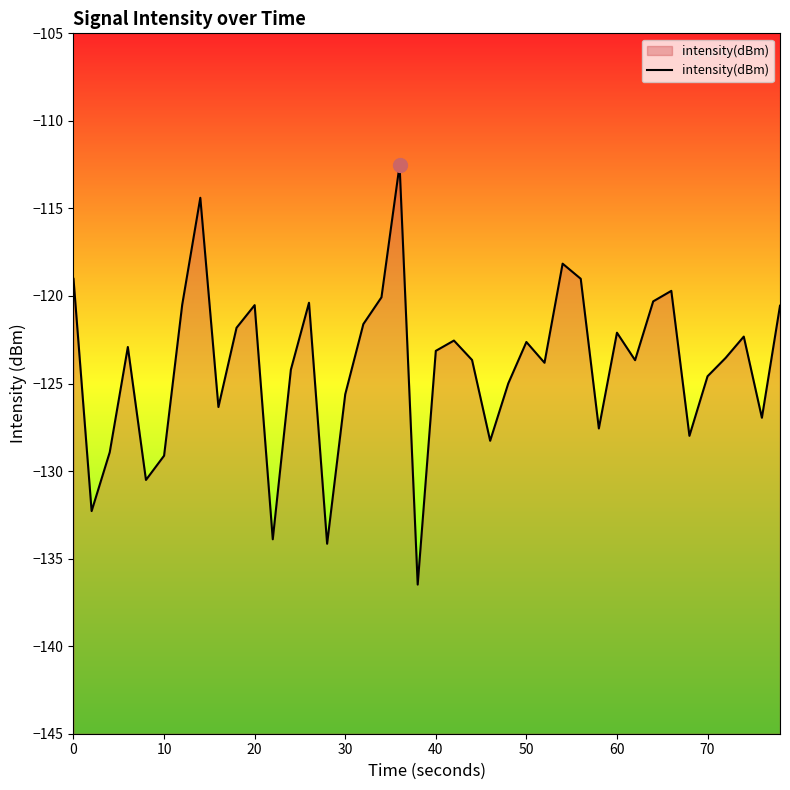

What is the sum of all values?

-4960.8